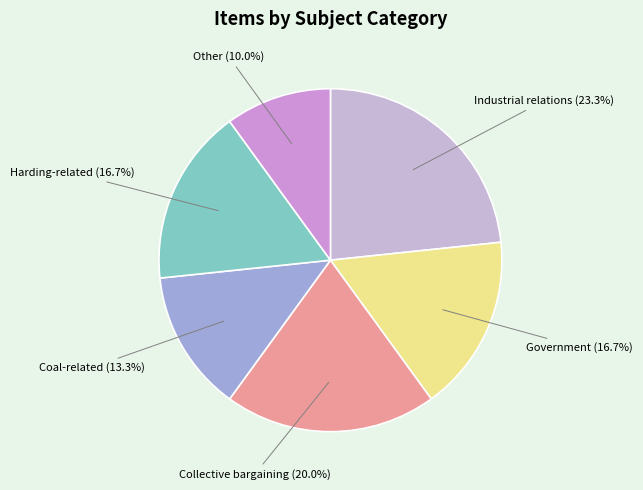

Count the number of slices in the pie.

6